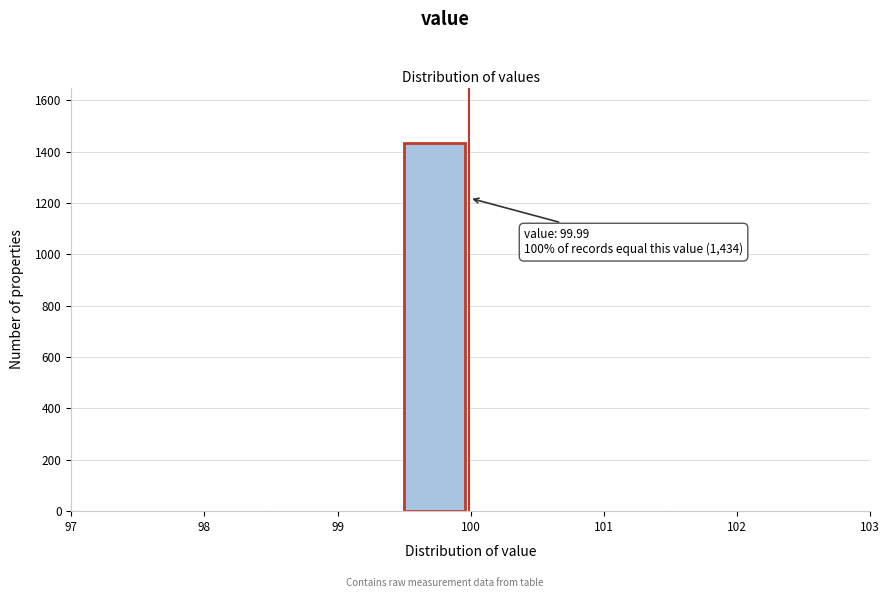

Which range on the x-axis has the tallest bar?

99.5 to 100.0